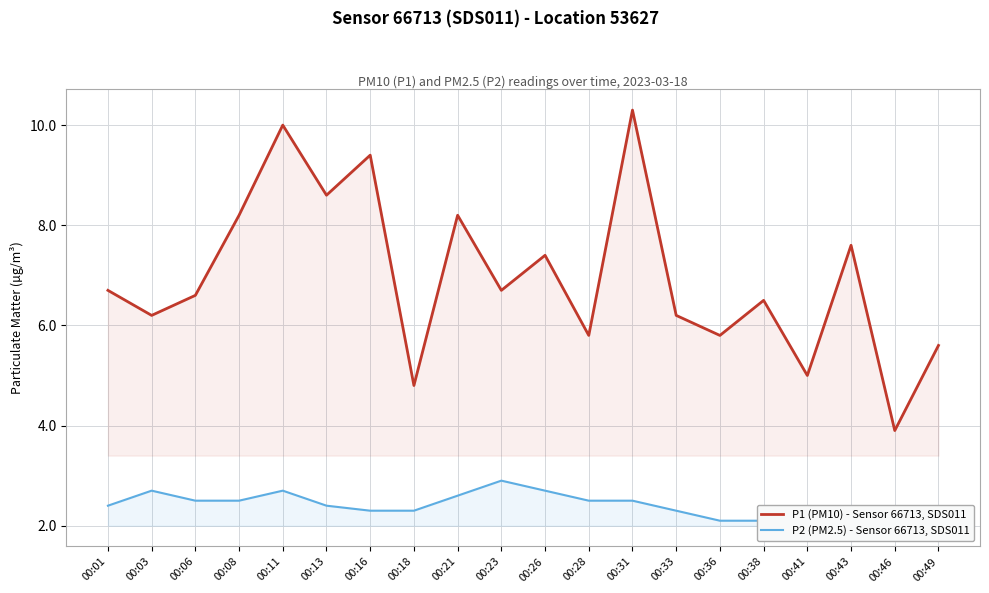

Which series has the largest total across all categories?

P1 (PM10) - Sensor 66713, SDS011